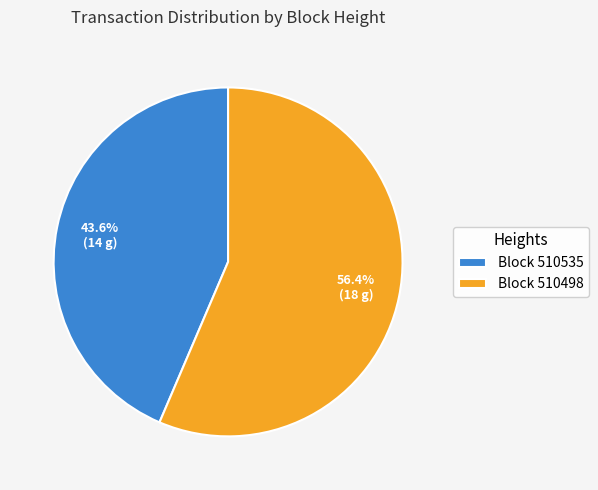

Is there a majority slice in this chart?

Yes